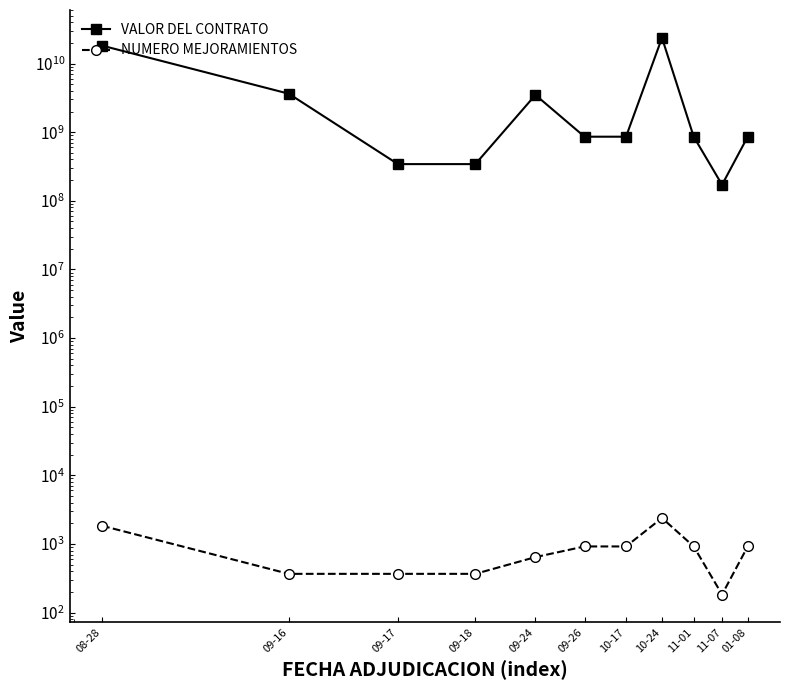

What is the average value of the VALOR DEL CONTRATO series?

4851407672